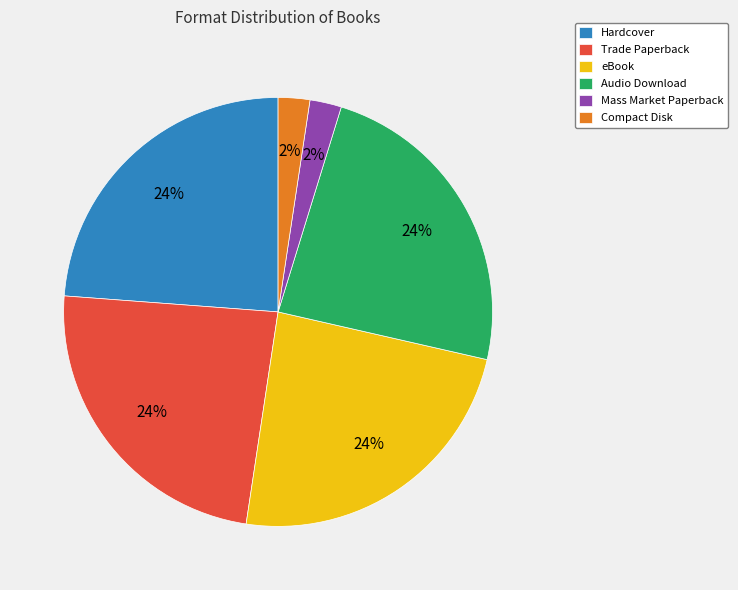

What percentage is the Mass Market Paperback slice, to the nearest percent?

2%